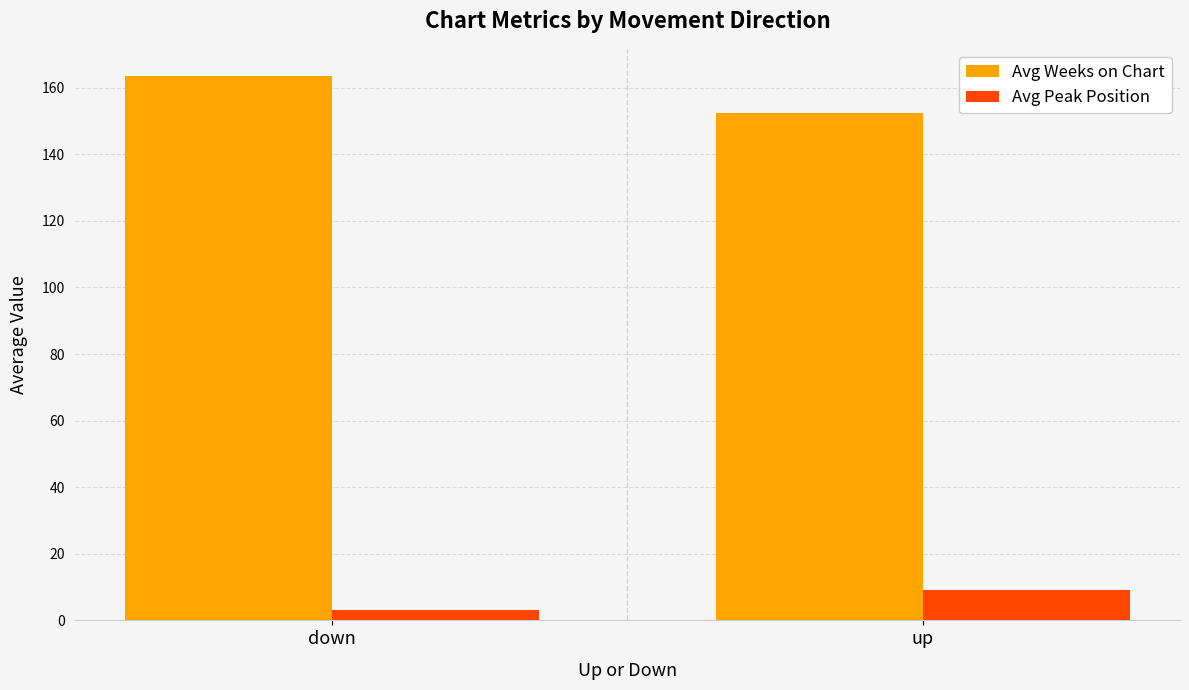

Rank the series by their maximum value, from highest to lowest.

Avg Weeks on Chart, Avg Peak Position